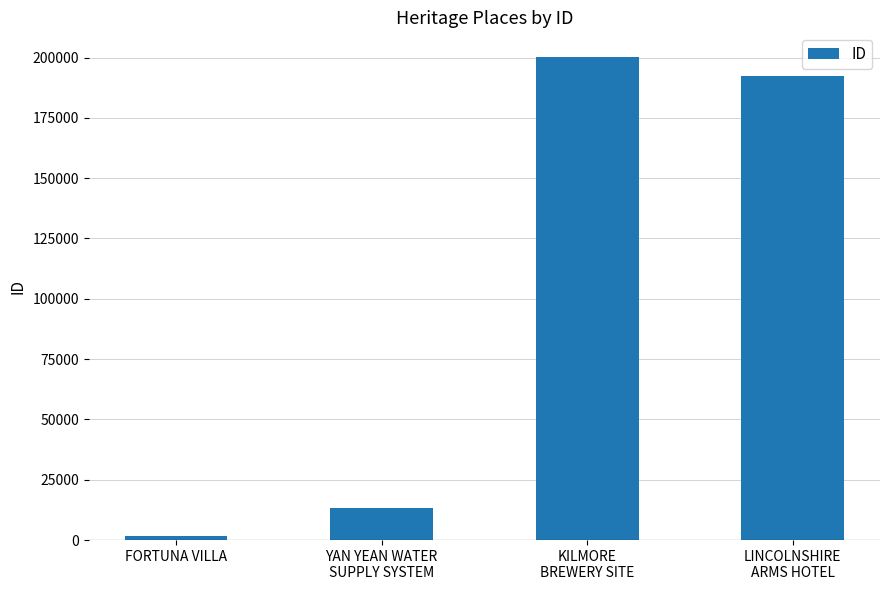

What is the change in value from FORTUNA VILLA to LINCOLNSHIRE
ARMS HOTEL?

+190550